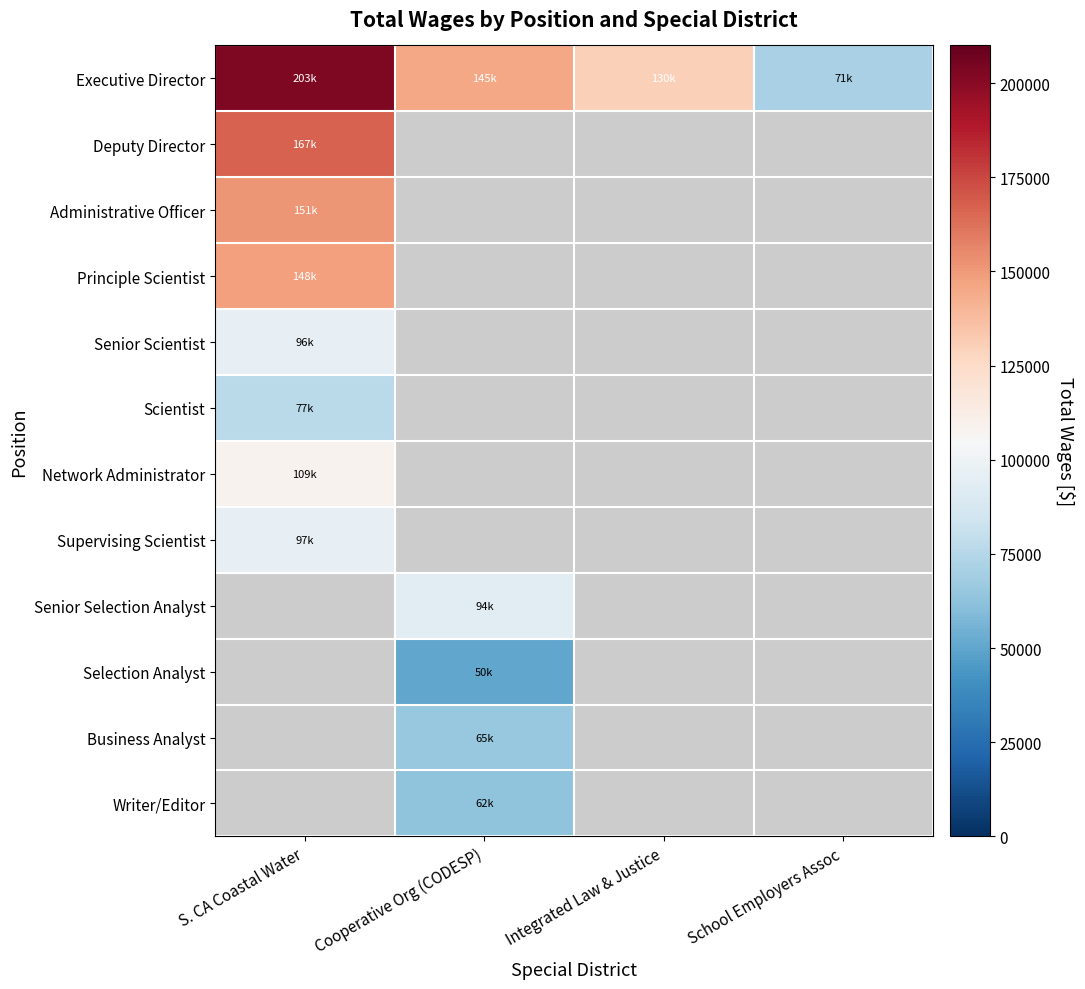

At which label is Scientist closest to 76853?

S. CA Coastal Water